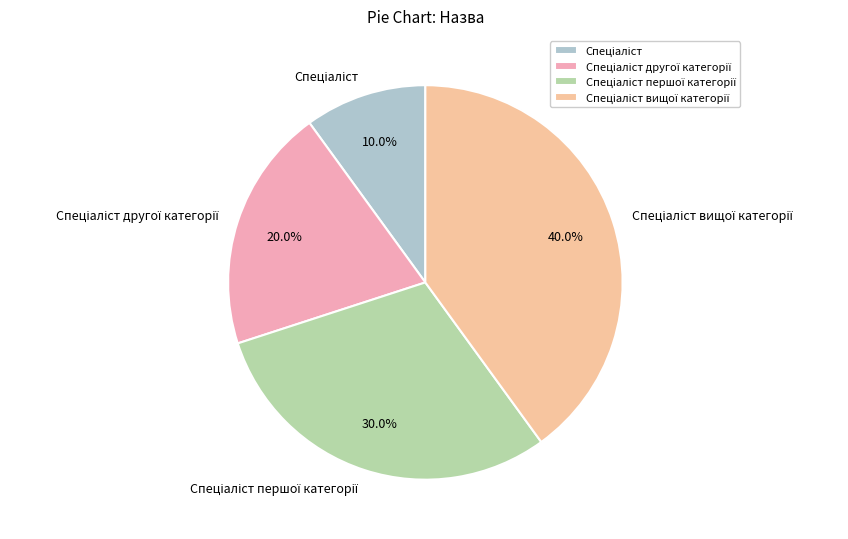

Count the number of slices in the pie.

4